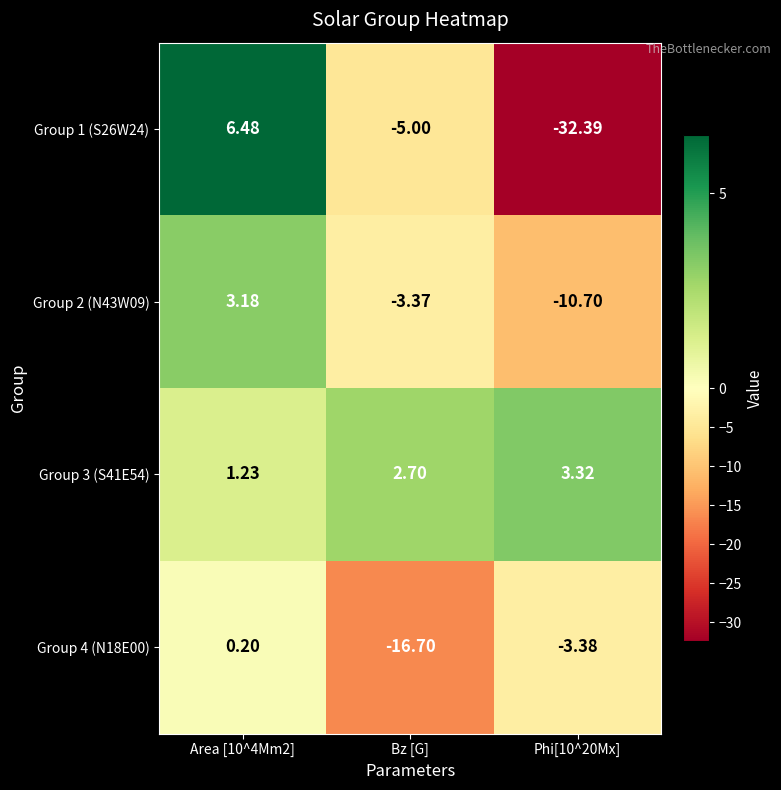

Which category has the lowest value in the Group 4 (N18E00) series?

Bz [G]